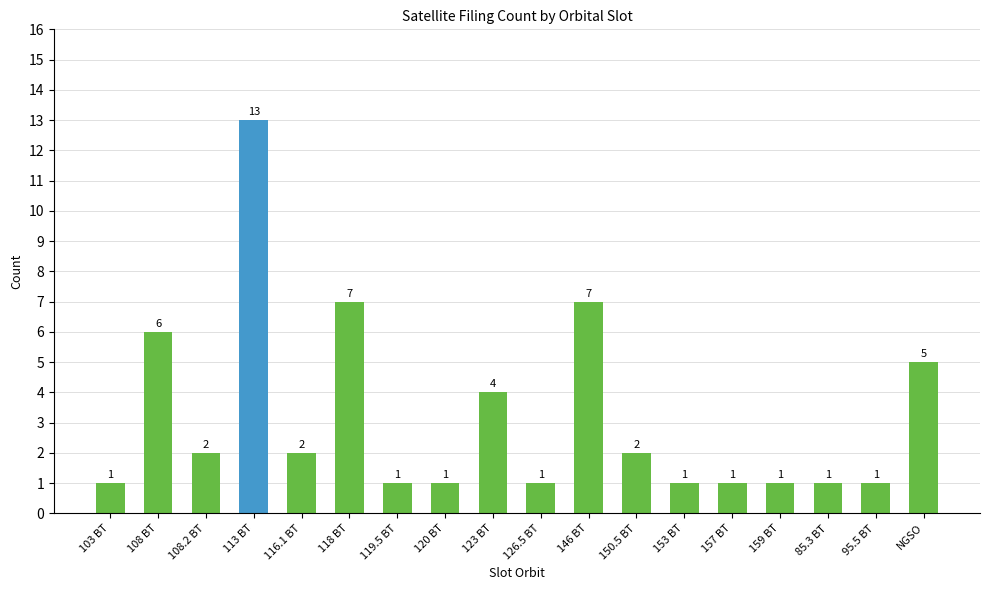

What is the minimum value shown in the chart?

1